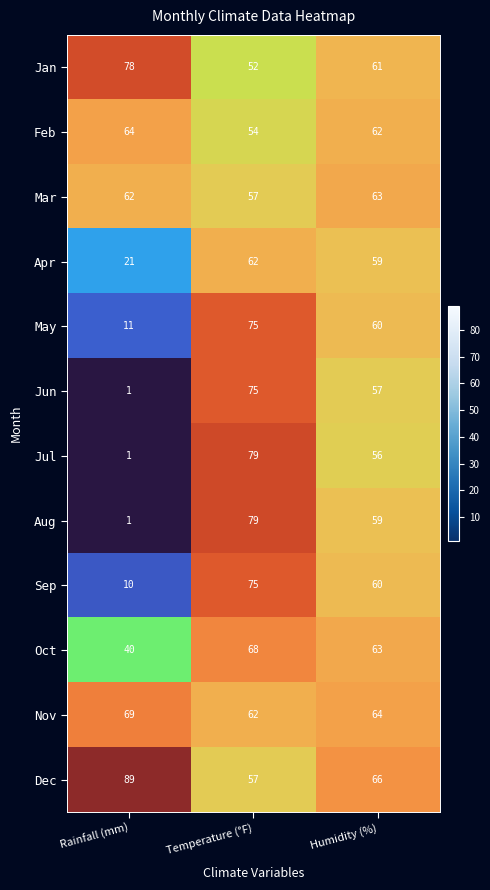

What is the difference between the second highest and minimum values in the Oct series?

23